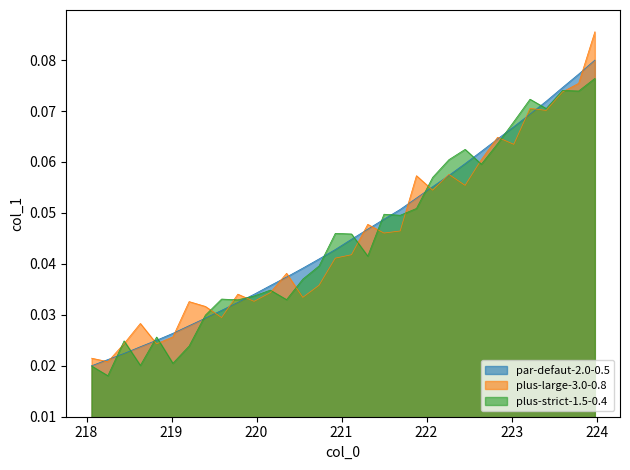

Reading right to left, what are all the values shown in this chart?

0.1	0.1	0.1	0.1	0.1	0.1	0.1	0.1	0.1	0.1	0.1	0.1	0.1	0.0	0.0	0.0	0.0	0.0	0.0	0.0	0.0	0.0	0.0	0.0	0.0	0.0	0.0	0.0	0.0	0.0	0.0	0.0